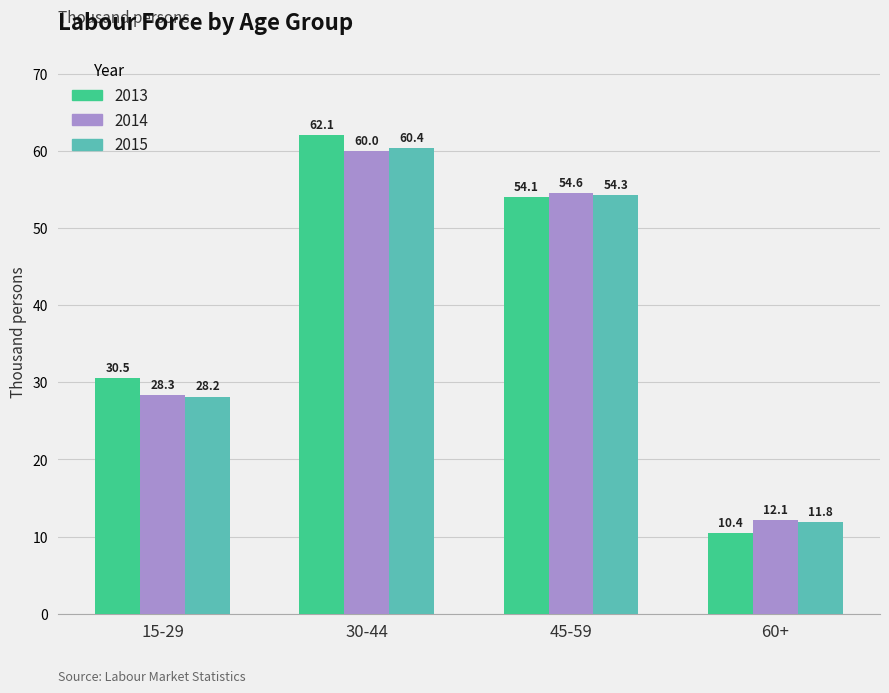

Reading right to left, transcribe all the data shown in this chart.

2013: 10.4	54.1	62.1	30.5
2014: 12.1	54.6	60.0	28.3
2015: 11.8	54.3	60.4	28.2